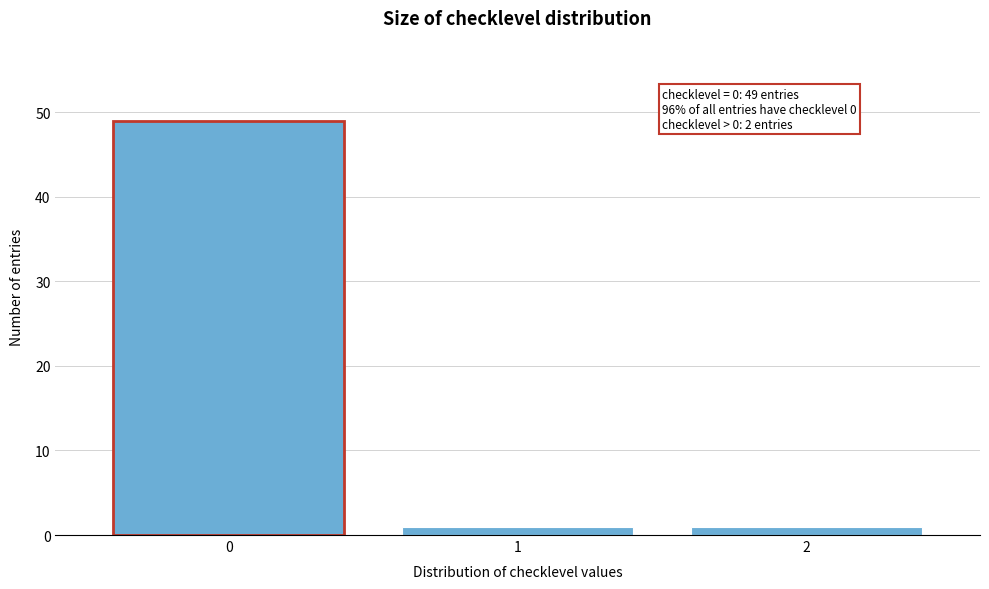

Reading left to right, list all the values displayed in this chart.

0=49	1=1	2=1